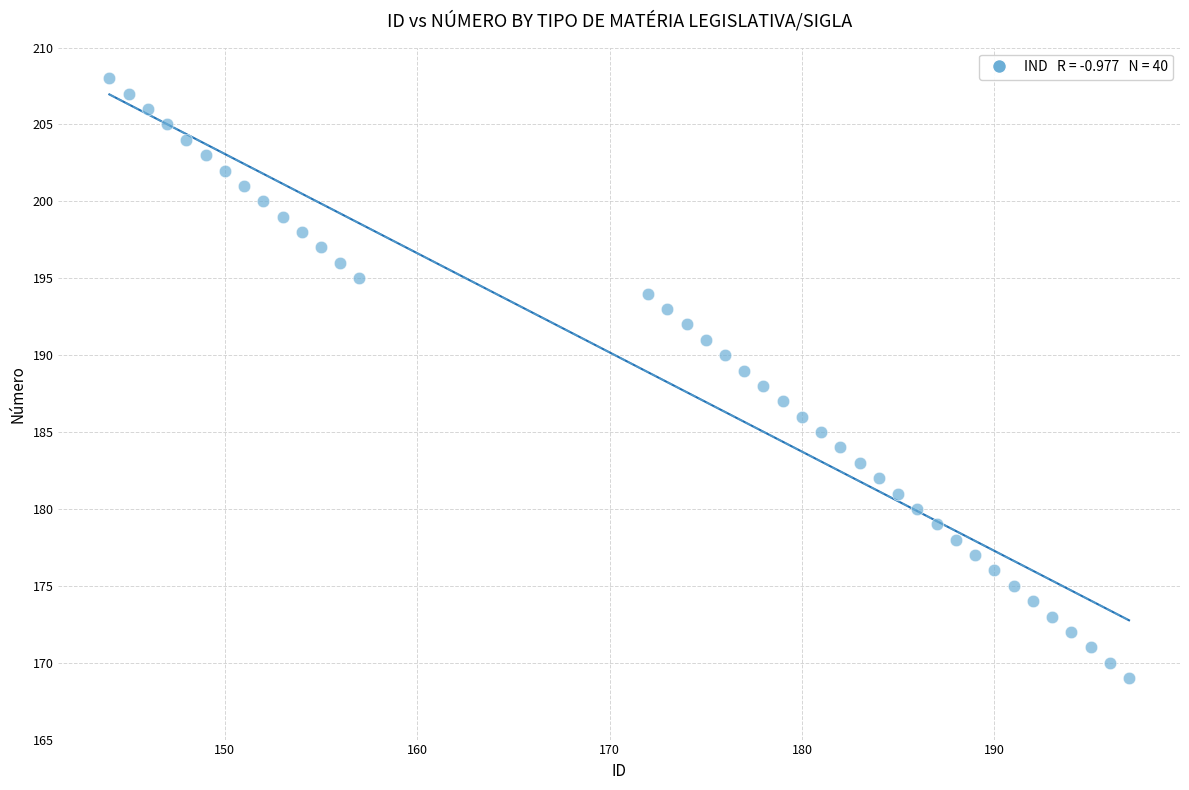

What is the range of X values (max minus min)?

53